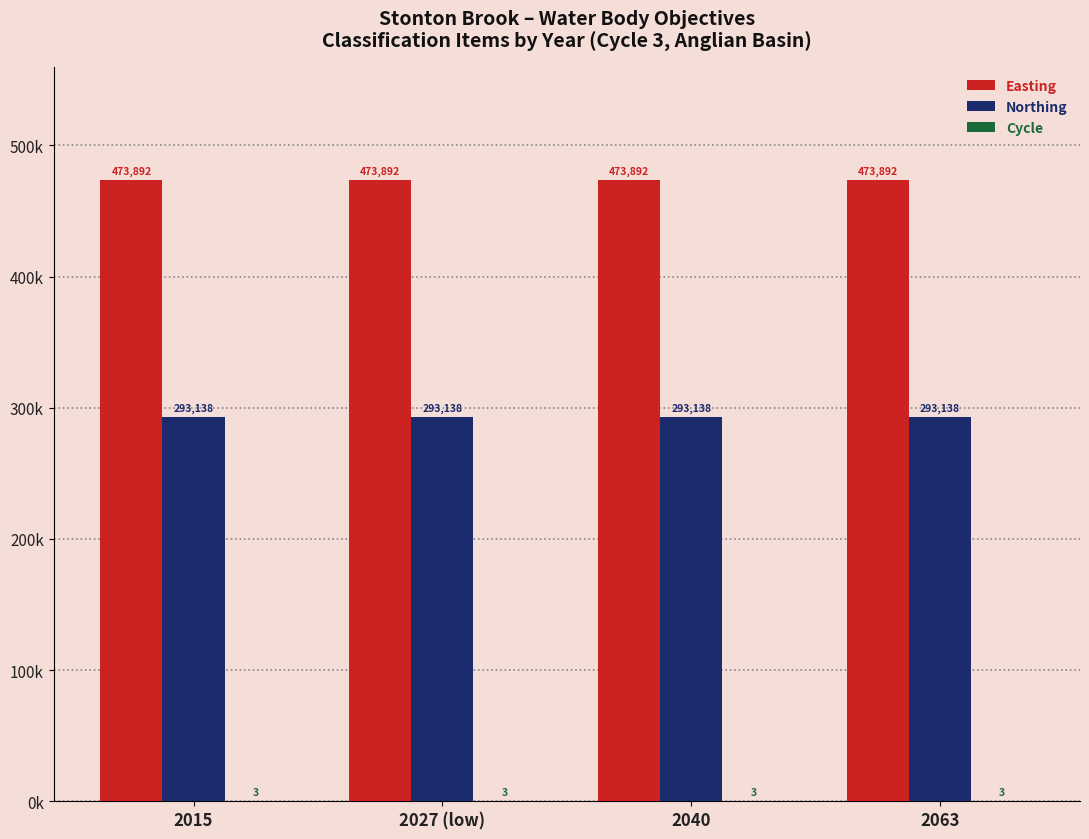

Rank the categories by Cycle value from lowest to highest.

2015, 2027 (low), 2040, 2063